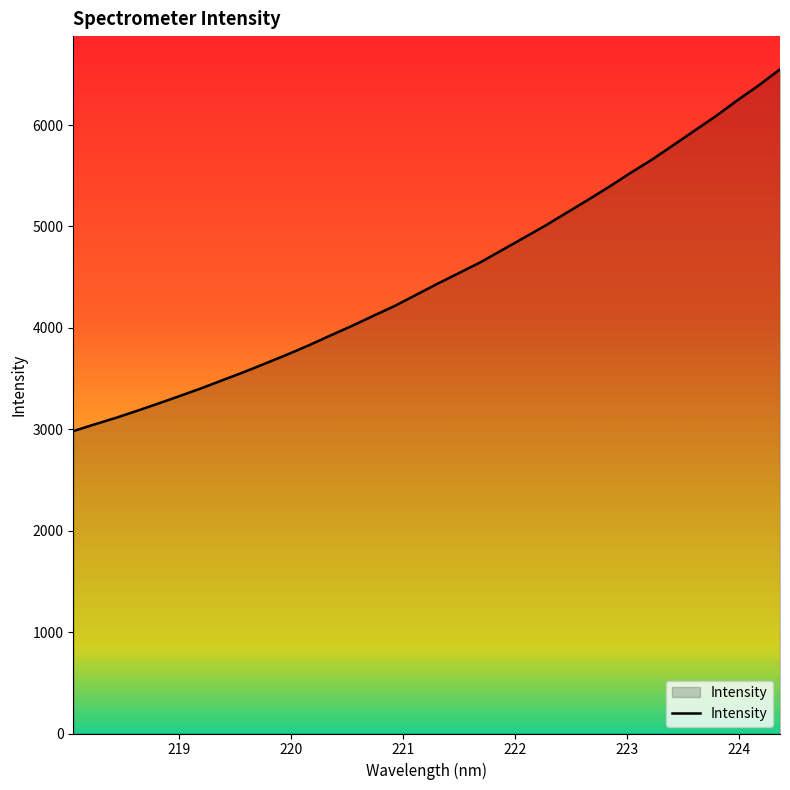

What is the smallest value displayed?

2982.2